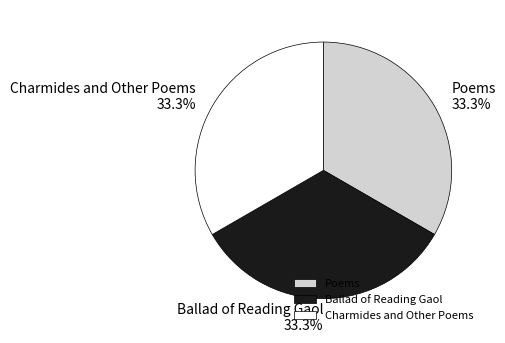

Approximately how many times larger is the value at Ballad of Reading Gaol compared to Poems?

1.0